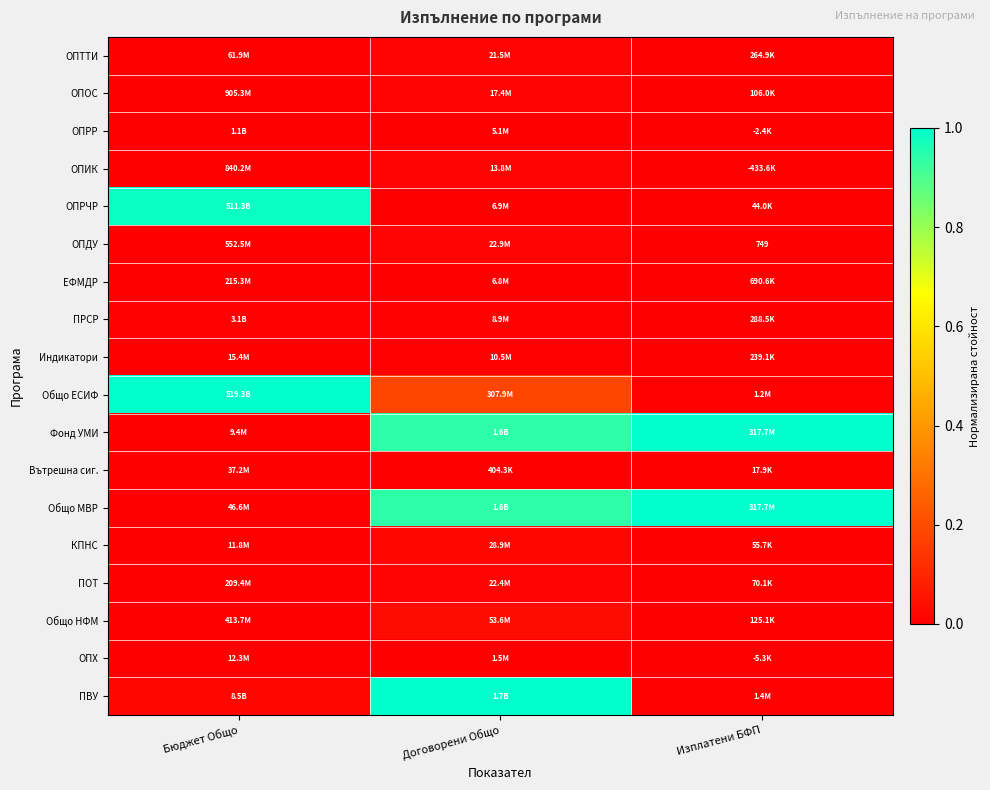

At which category does the chart reach its minimum across all series?

Изплатени БФП